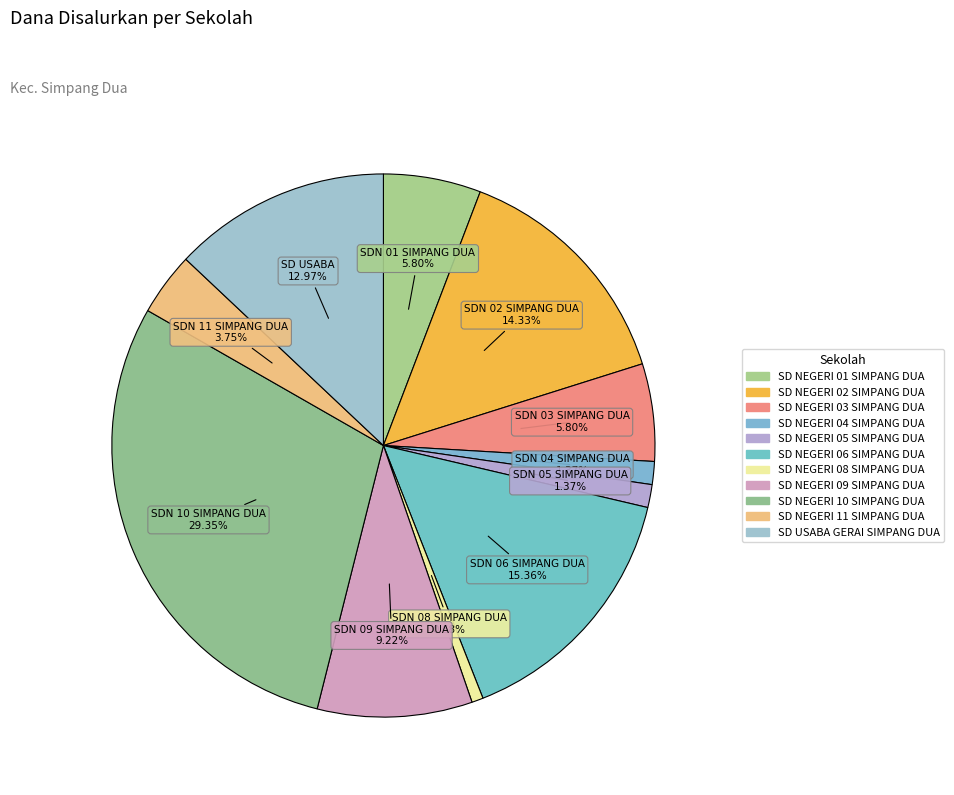

Is there a majority slice in this chart?

No